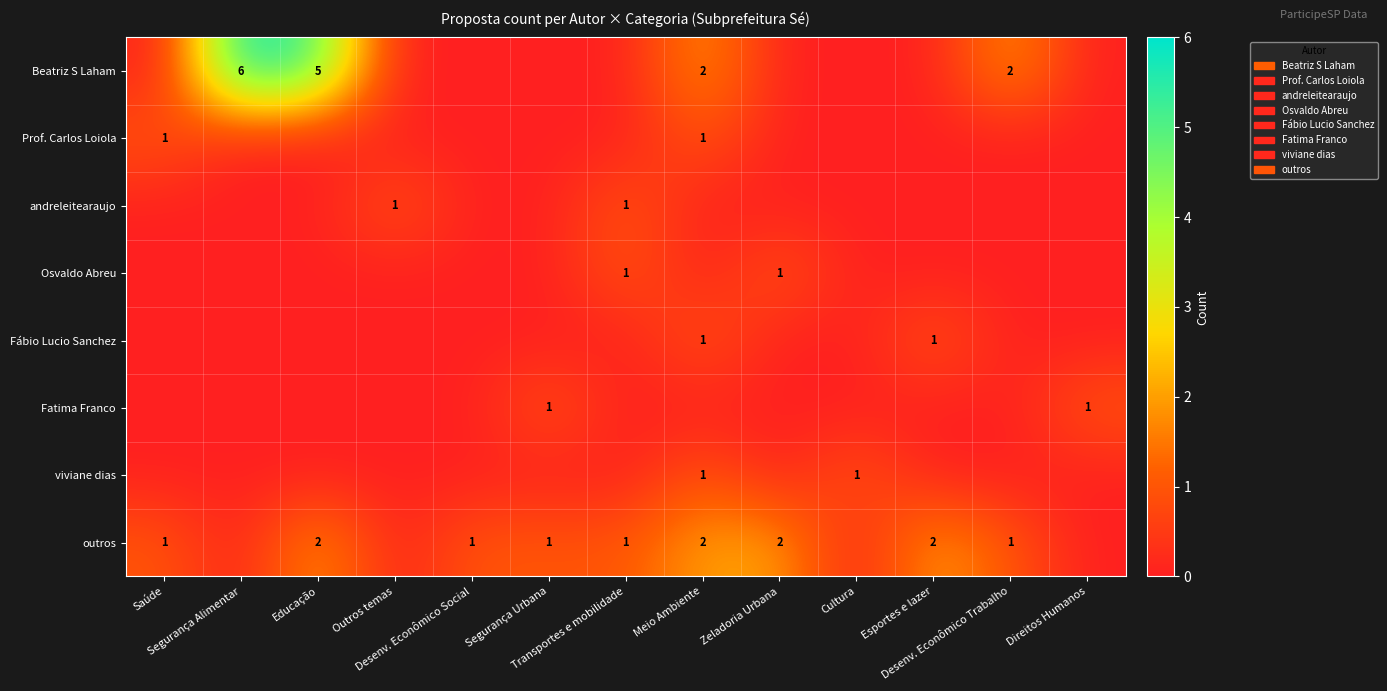

Is the value of Fatima Franco at Zeladoria Urbana greater than the value of Beatriz S Laham at Desenv. Econômico Trabalho?

No